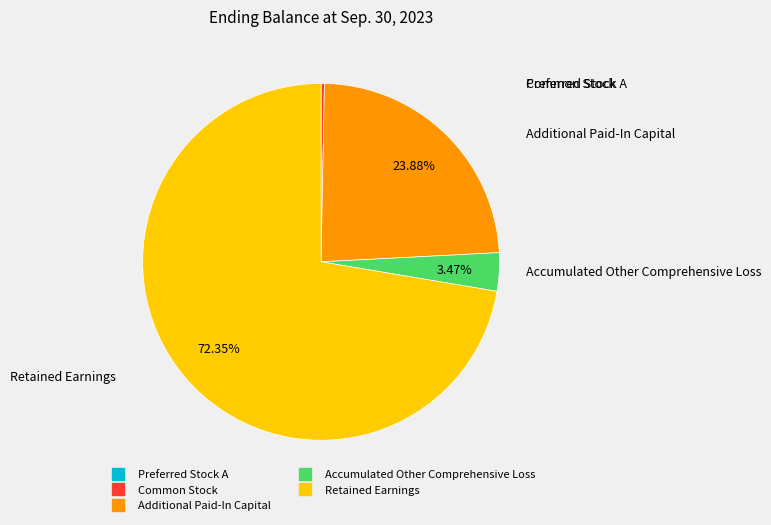

The Retained Earnings slice represents 72% of the pie. True or false?

True